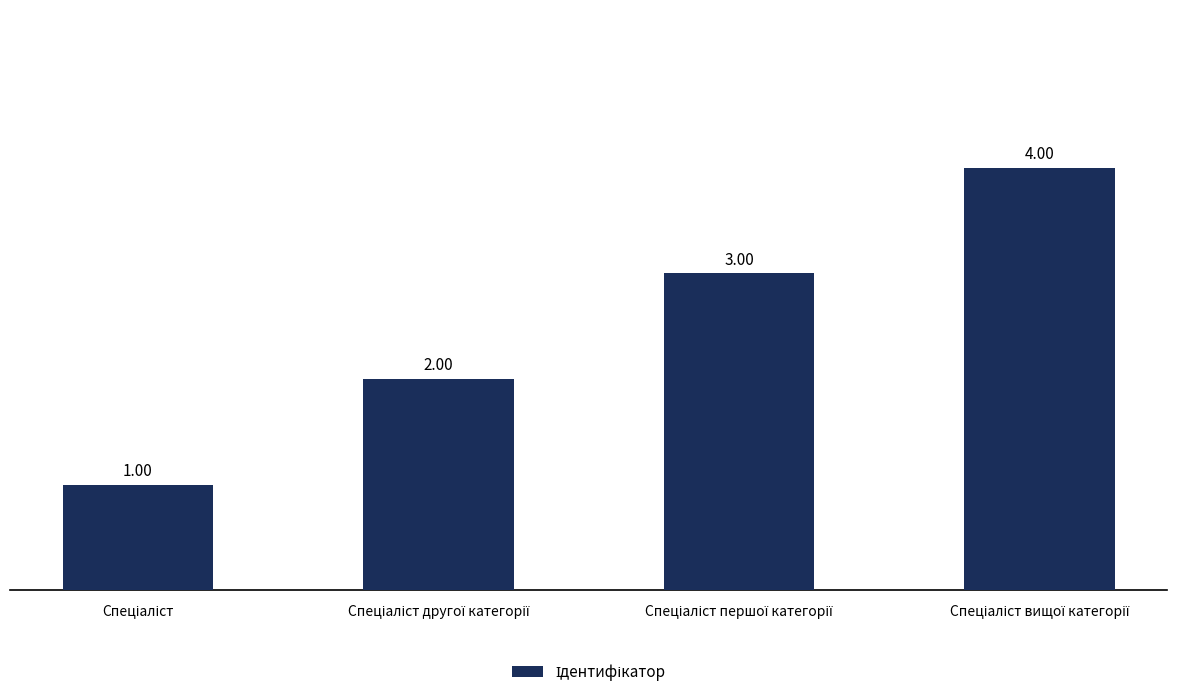

What is the difference between the maximum and minimum values?

3